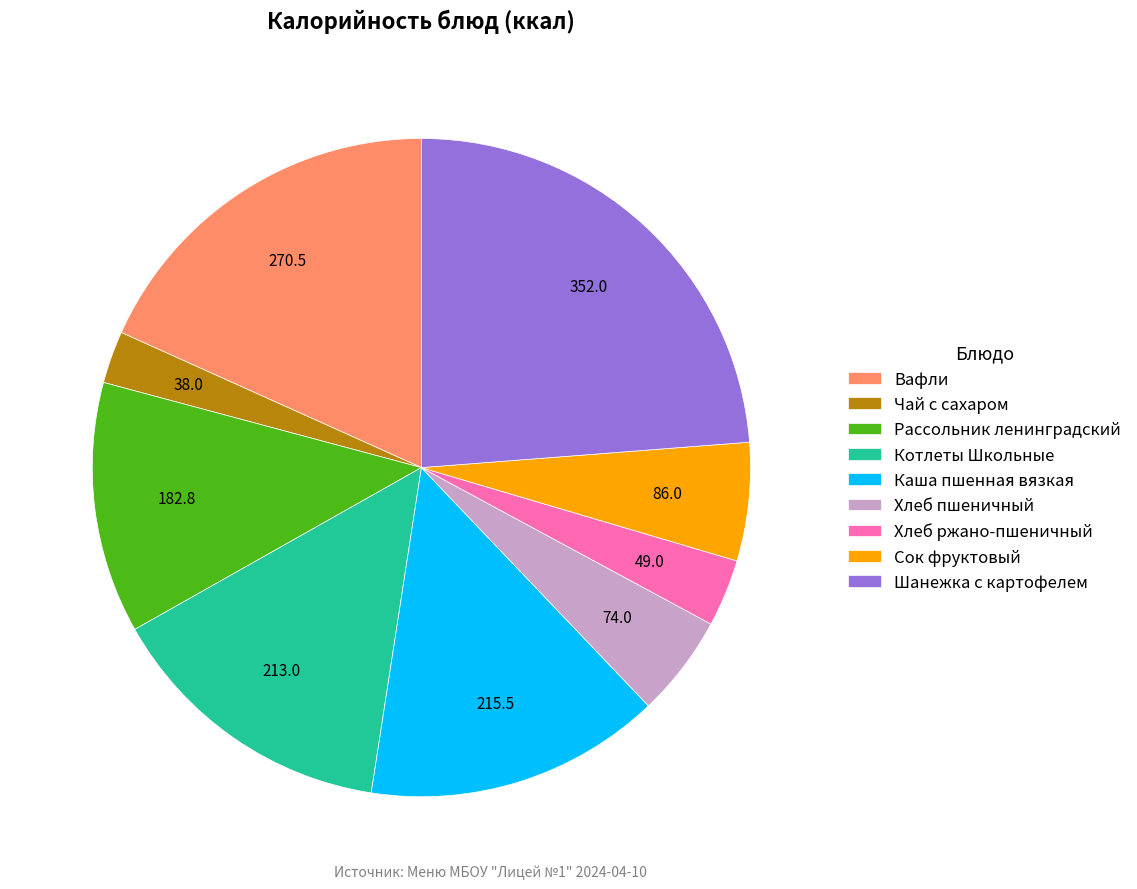

Count the number of slices in the pie.

9